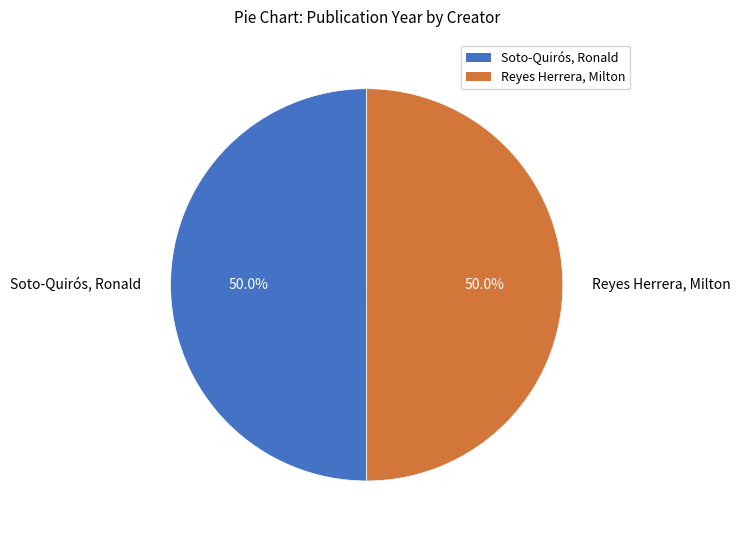

Approximately how many times larger is the value at Reyes Herrera, Milton compared to Soto-Quirós, Ronald?

1.0